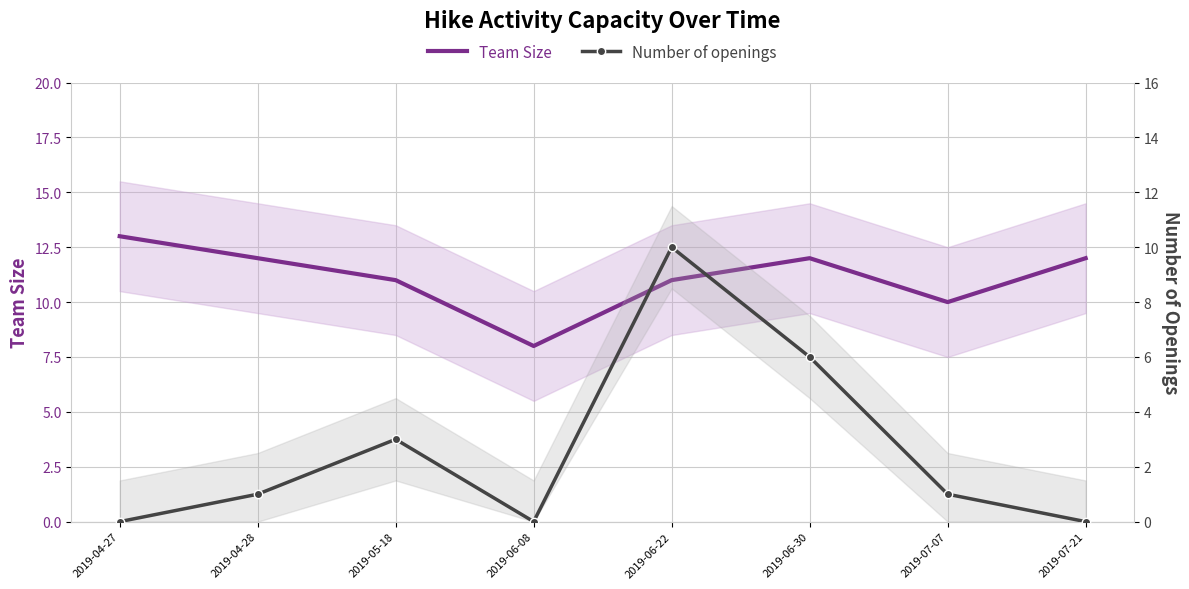

What is the value of the Team Size point at the 6th from the left?

12